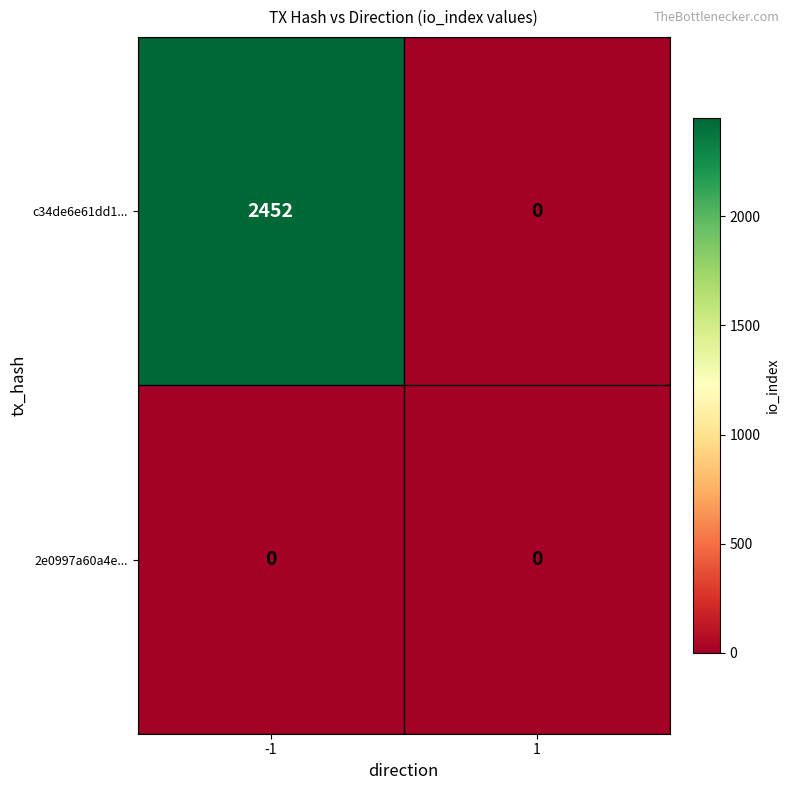

Which series changed the most between -1 and 1?

c34de6e61dd1...